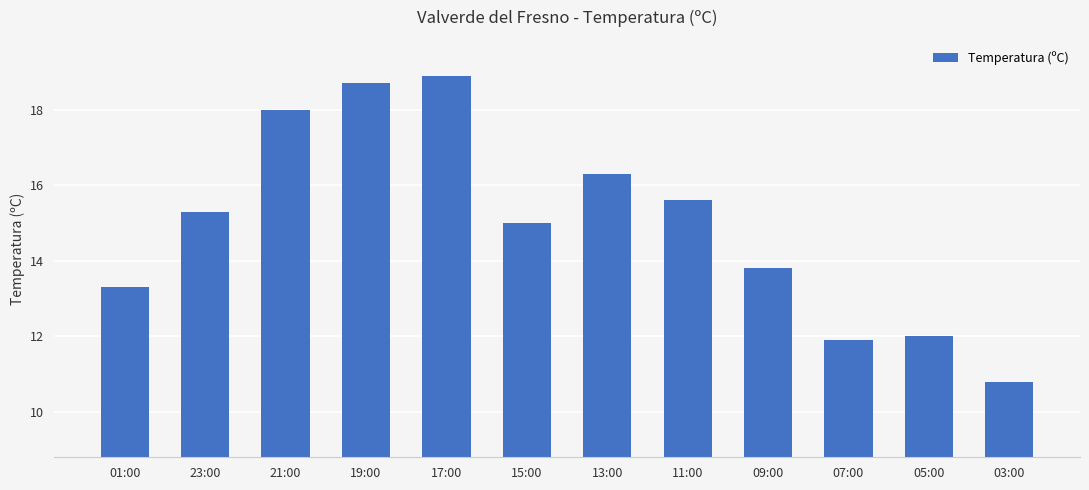

How many series are shown in this chart?

1